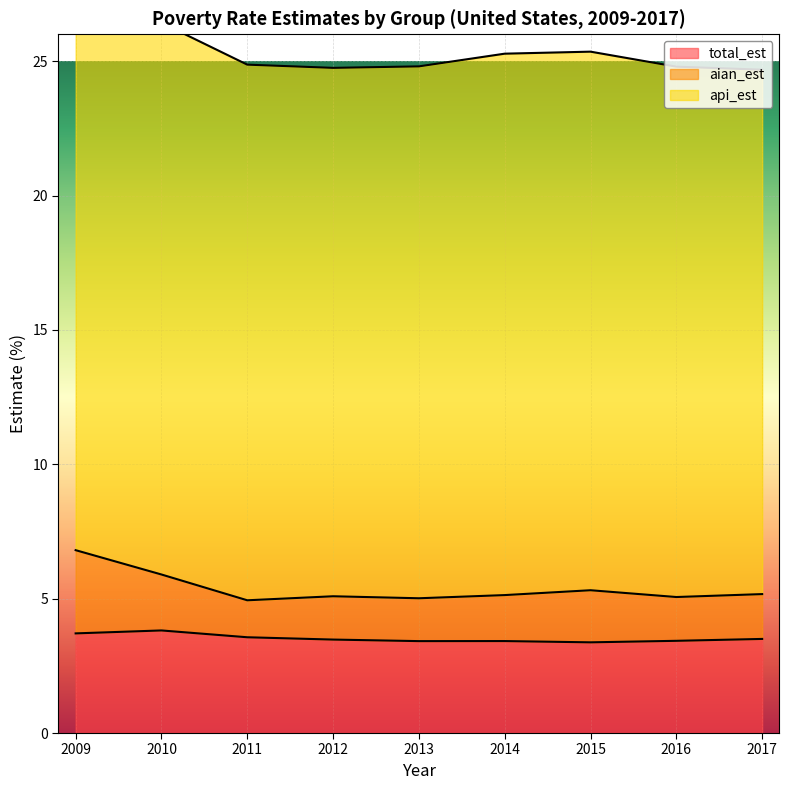

What is the maximum value for total_est?

3.8